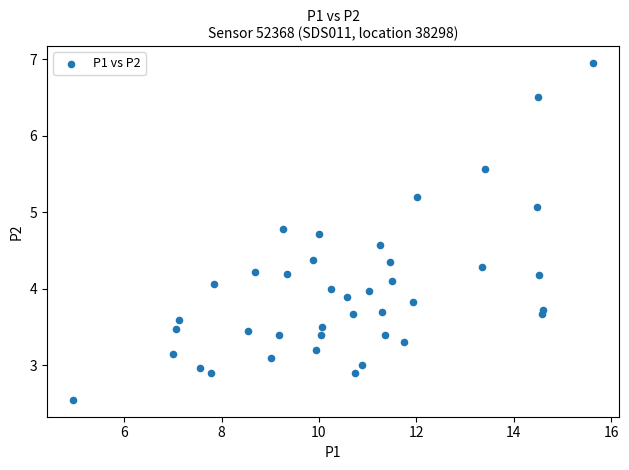

What is the range of Y values (max minus min)?

4.4